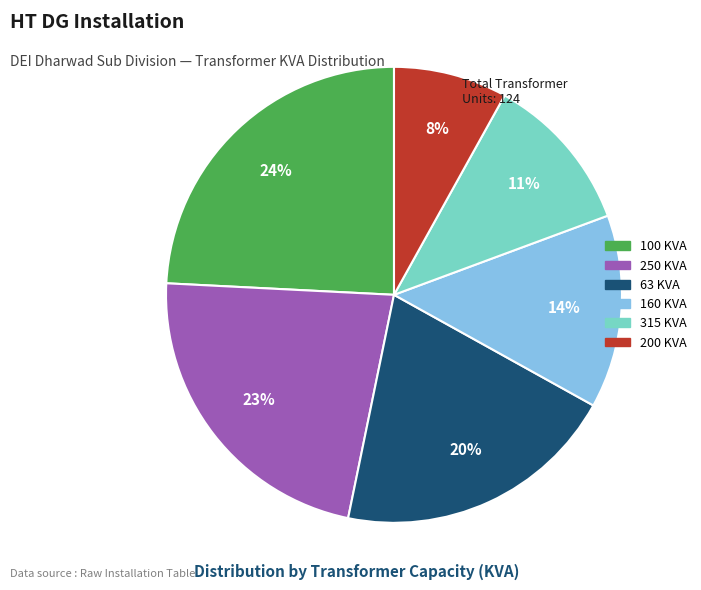

Is the sum of 200 KVA and 315 KVA greater than half?

No